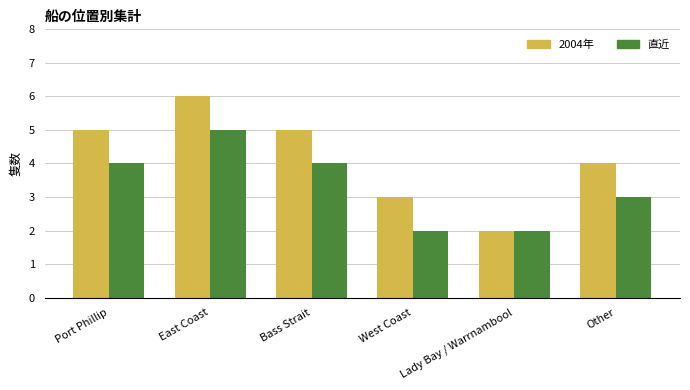

What is the label of the 5th bar from the left?

Lady Bay / Warrnambool